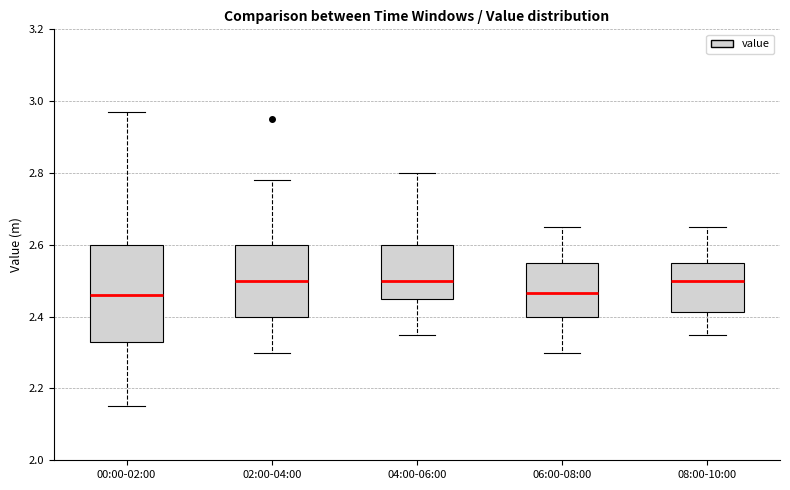

Reading left to right, transcribe this box plot: for each box, give where its median line is, the range the box spans, and where its two whiskers end, as read against the y-axis. The values are not printed on the chart, so give them approximately, as read against the axis.

00:00-02:00: median 2.46, box 2.34 to 2.60, whiskers 2.16 to 2.98
02:00-04:00: median 2.50, box 2.40 to 2.60, whiskers 2.30 to 2.78
04:00-06:00: median 2.50, box 2.46 to 2.60, whiskers 2.36 to 2.80
06:00-08:00: median 2.46, box 2.40 to 2.56, whiskers 2.30 to 2.66
08:00-10:00: median 2.50, box 2.42 to 2.56, whiskers 2.36 to 2.66